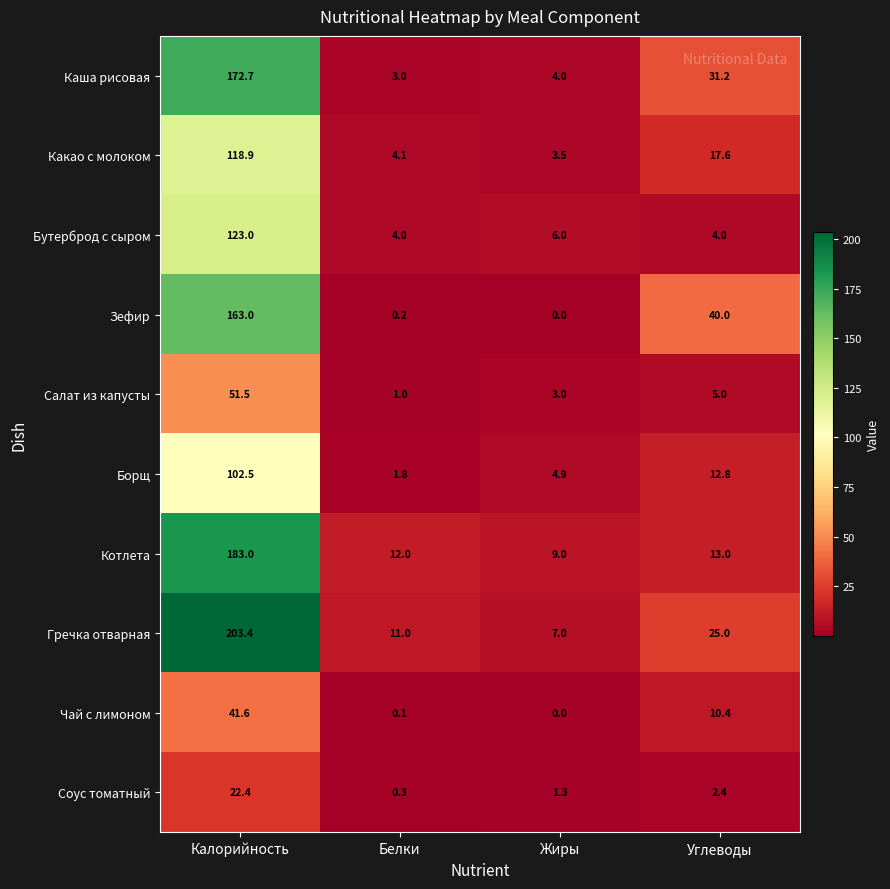

At which label does Соус томатный reach its peak?

Калорийность